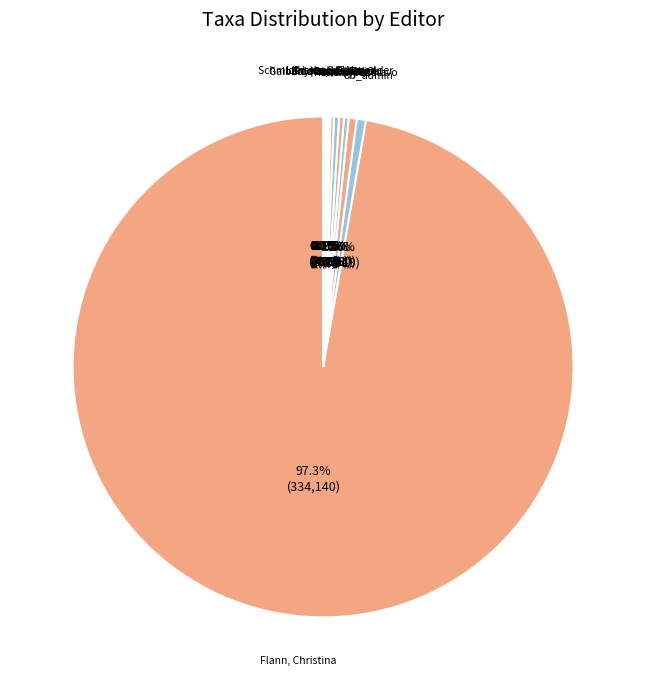

Which category has the biggest portion of the pie?

Flann, Christina